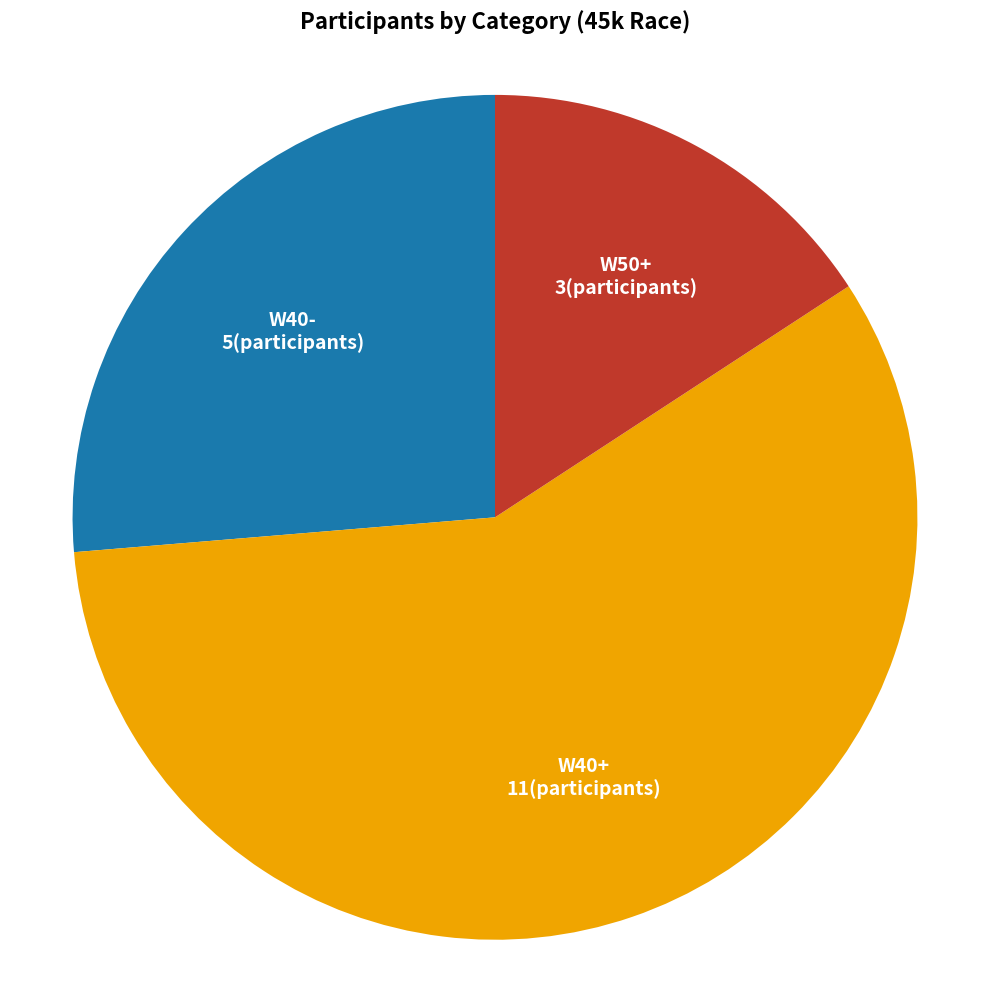

Is there any slice that represents more than half of the pie?

Yes